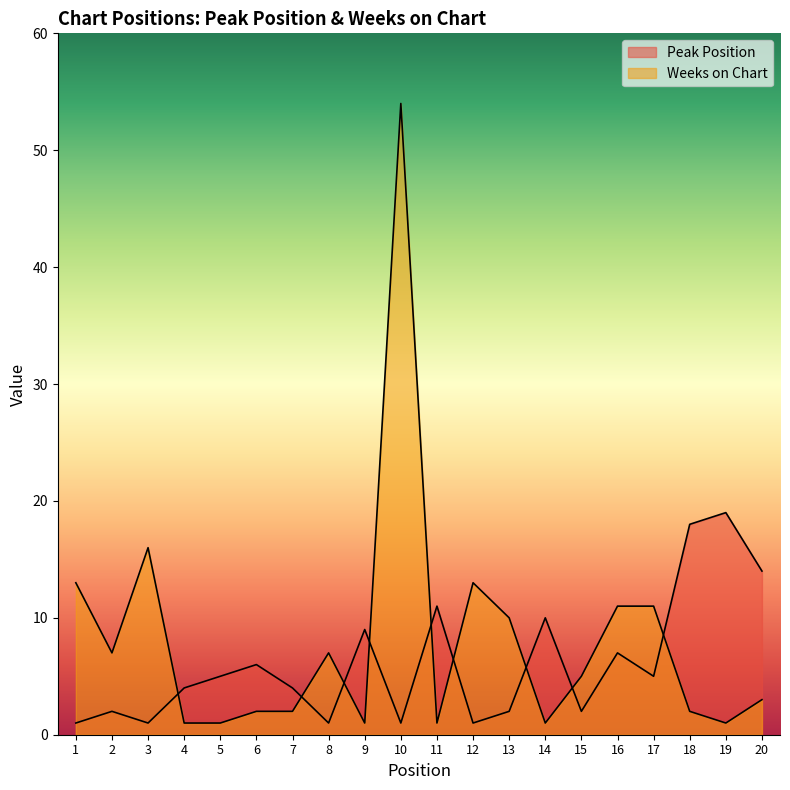

At how many categories does at least one series exceed 41?

1